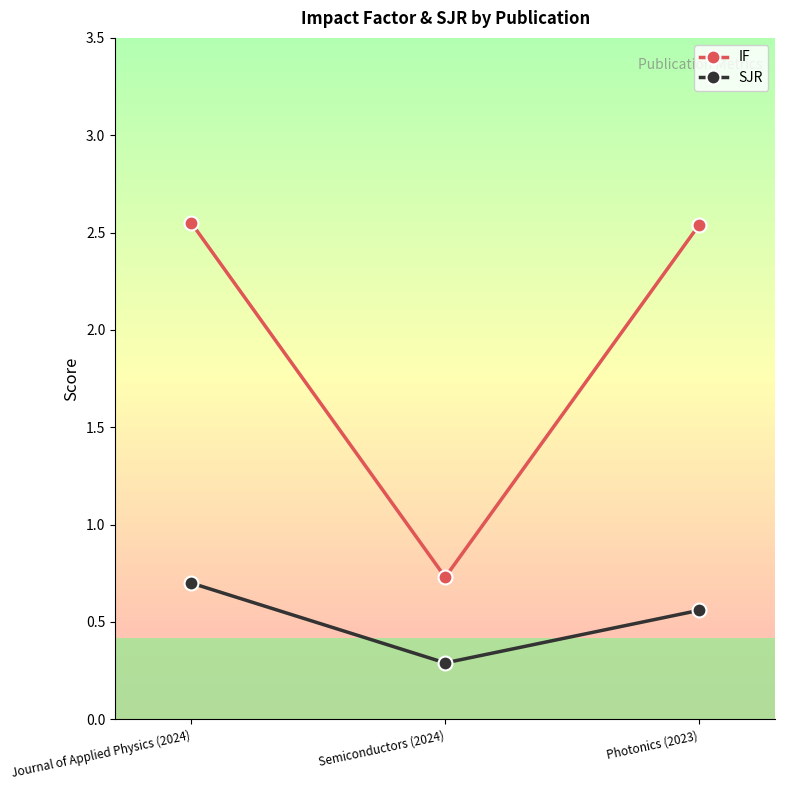

The value of IF at Journal of Applied Physics (2024) is 4.0. True or false?

False